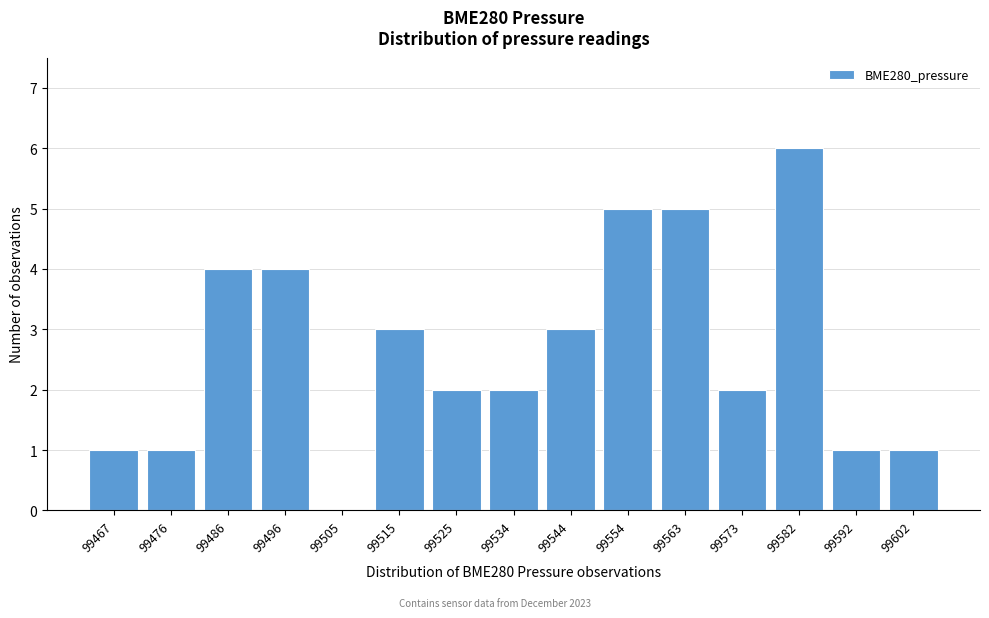

Reading right to left, transcribe all the data shown in this chart.

99602=1	99592=1	99582=6	99573=2	99563=5	99554=5	99544=3	99534=2	99525=2	99515=3	99505=0	99496=4	99486=4	99476=1	99467=1